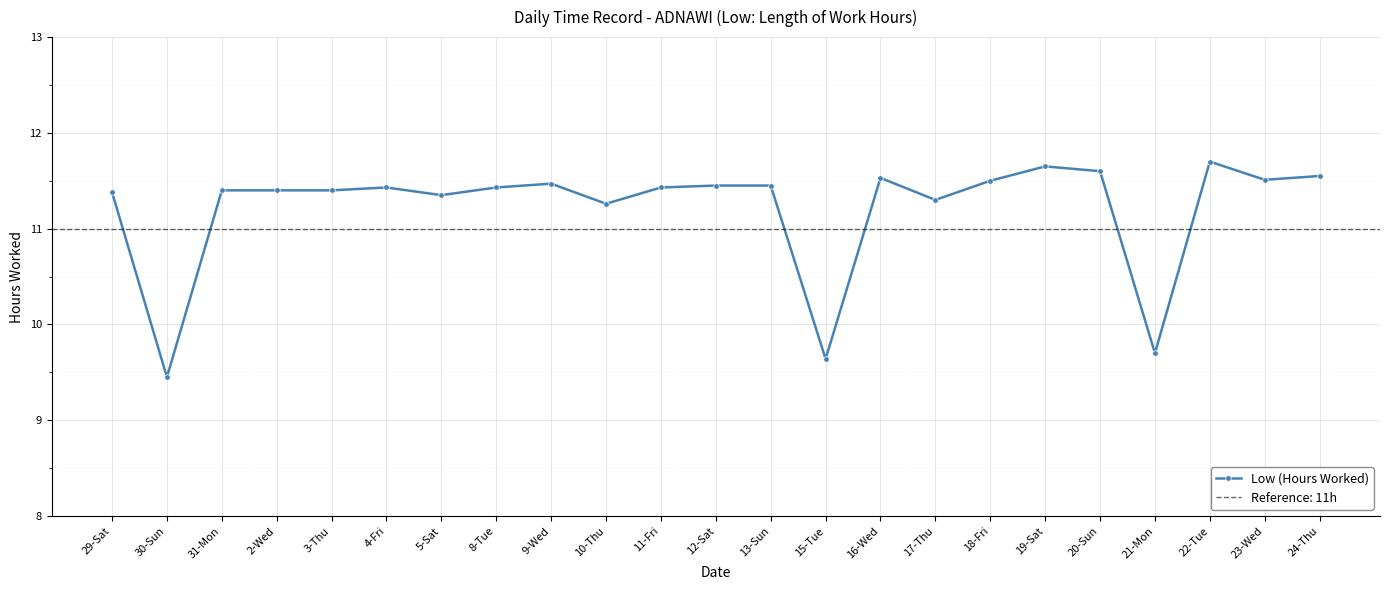

What is the change in value from 4-Fri to 24-Thu?

+0.1